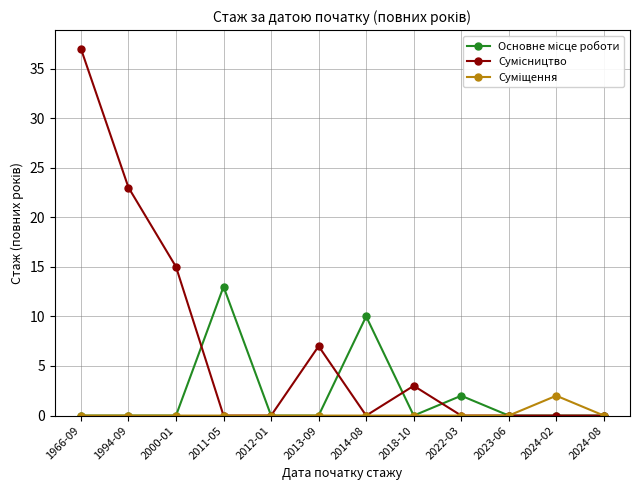

At which category does the chart reach its peak across all series?

1966-09